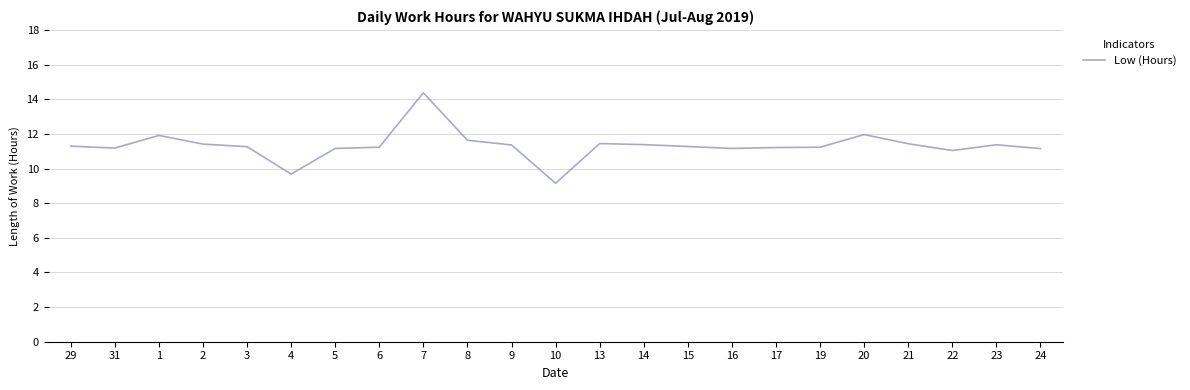

The value at 6 is 7.7. True or false?

False